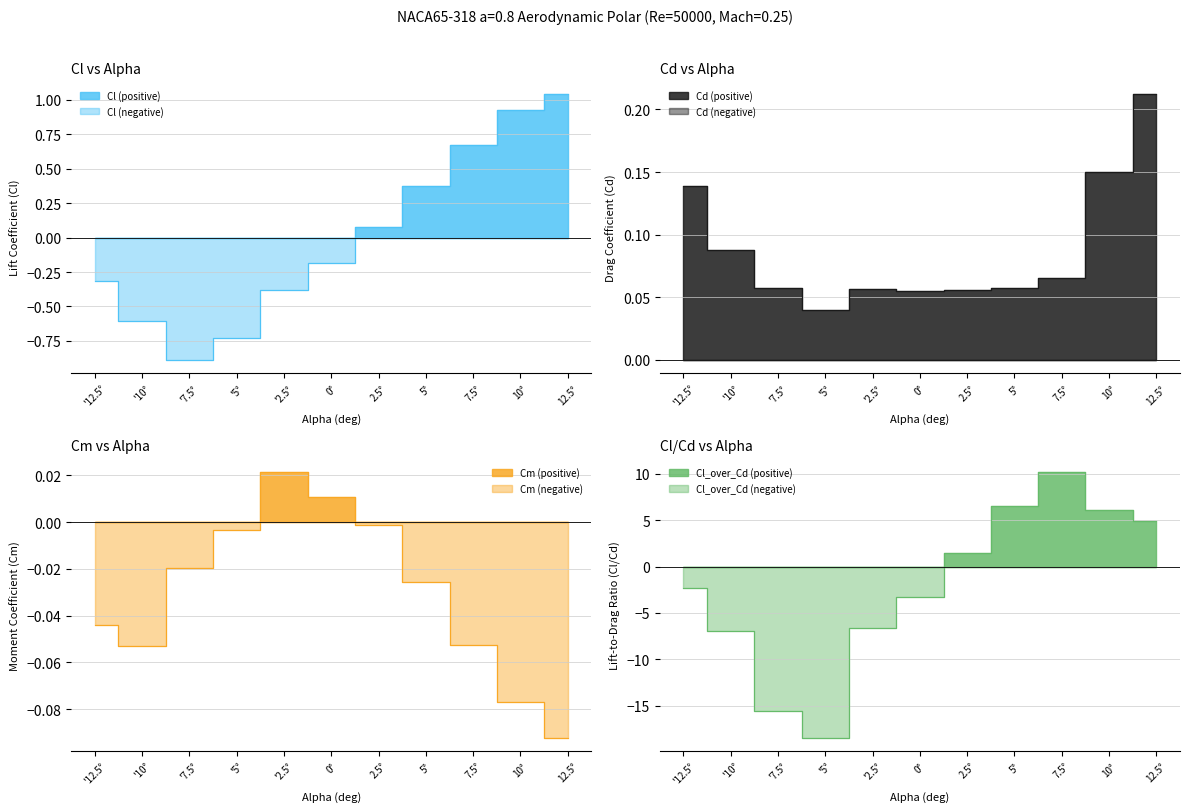

What is the sum of all Cm values?

-0.3